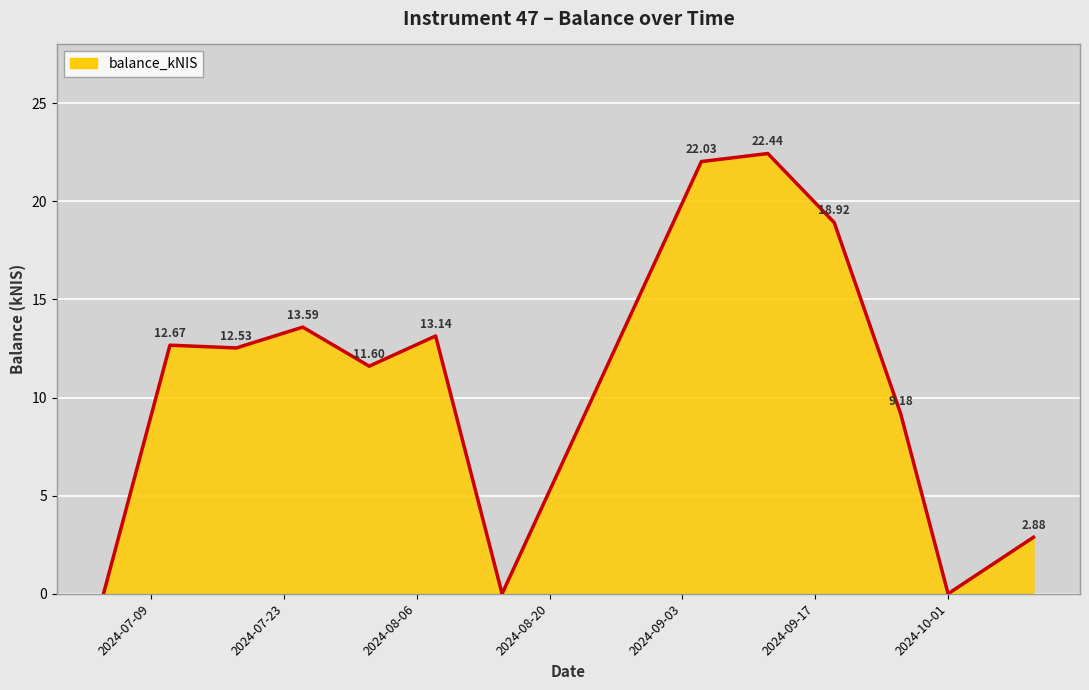

What is the difference between the maximum and minimum values?

22.4